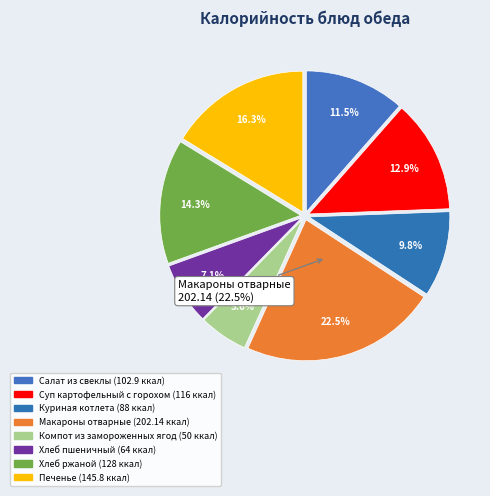

Does any single category account for the majority?

No